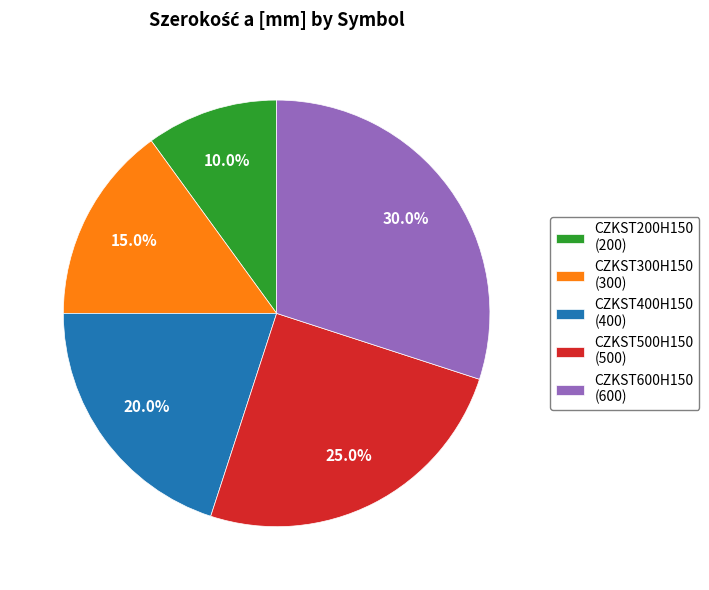

To the nearest percent, what is the difference between the CZKST300H150 and CZKST200H150 slice percentages?

5%